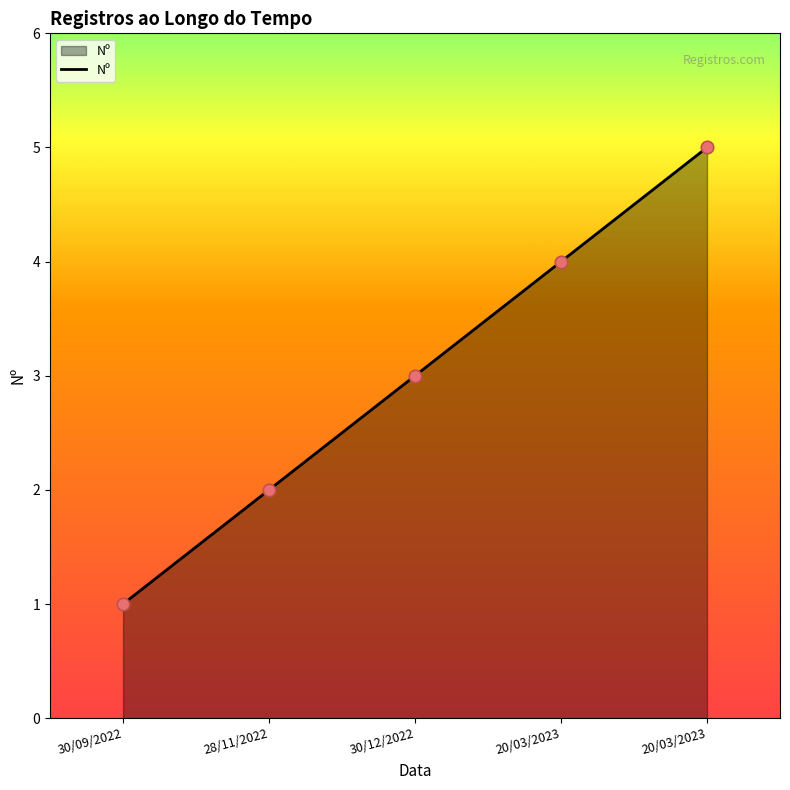

Is this an area chart (filled region under the line)?

Yes